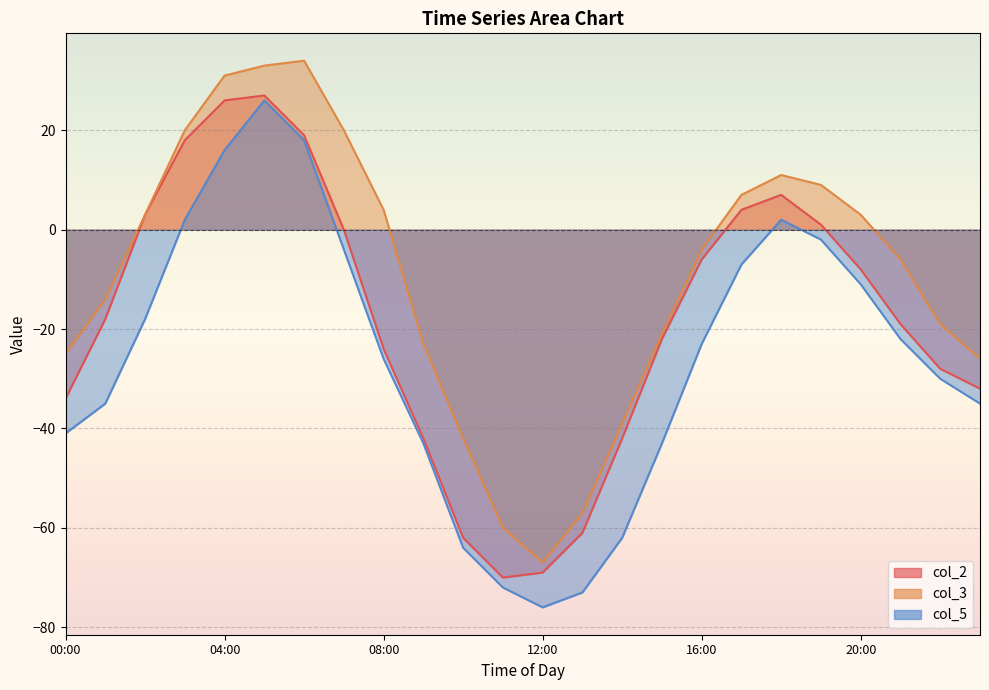

Does the chart display data point markers on the line(s)?

No